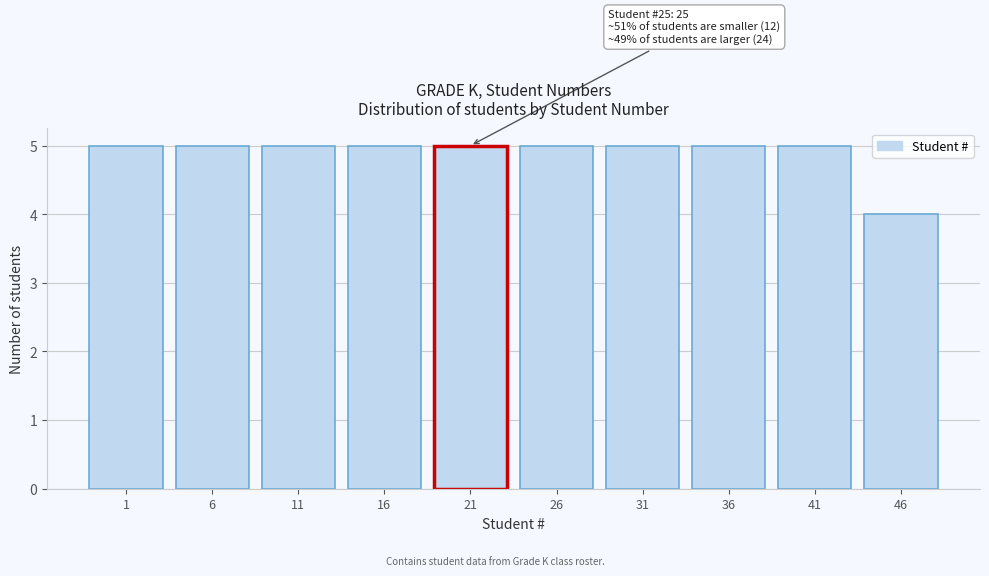

Reading left to right, transcribe all the data shown in this chart.

5	5	5	5	5	5	5	5	5	4